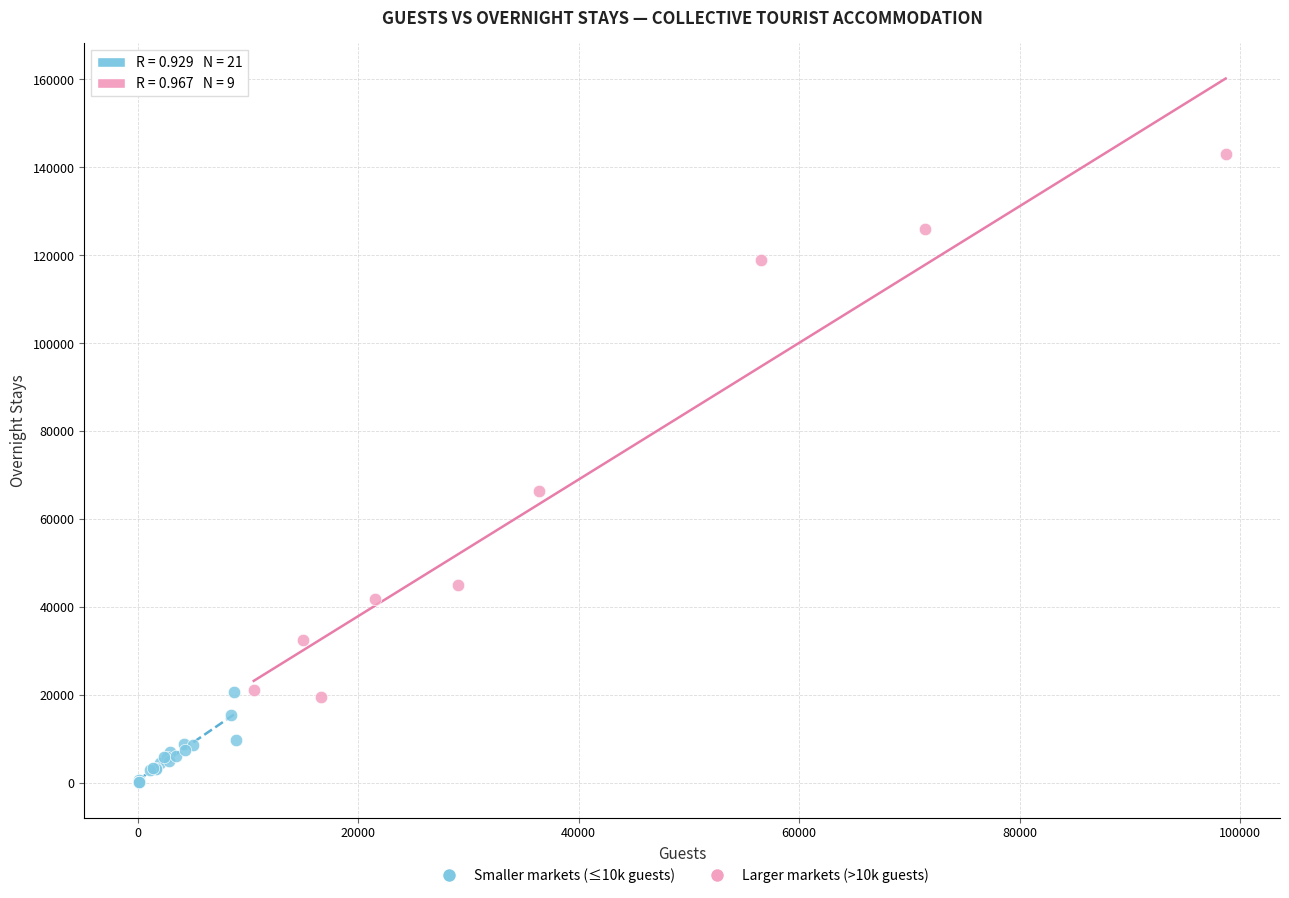

Which series has the largest Y range (max minus min)?

Larger markets (>10k guests)